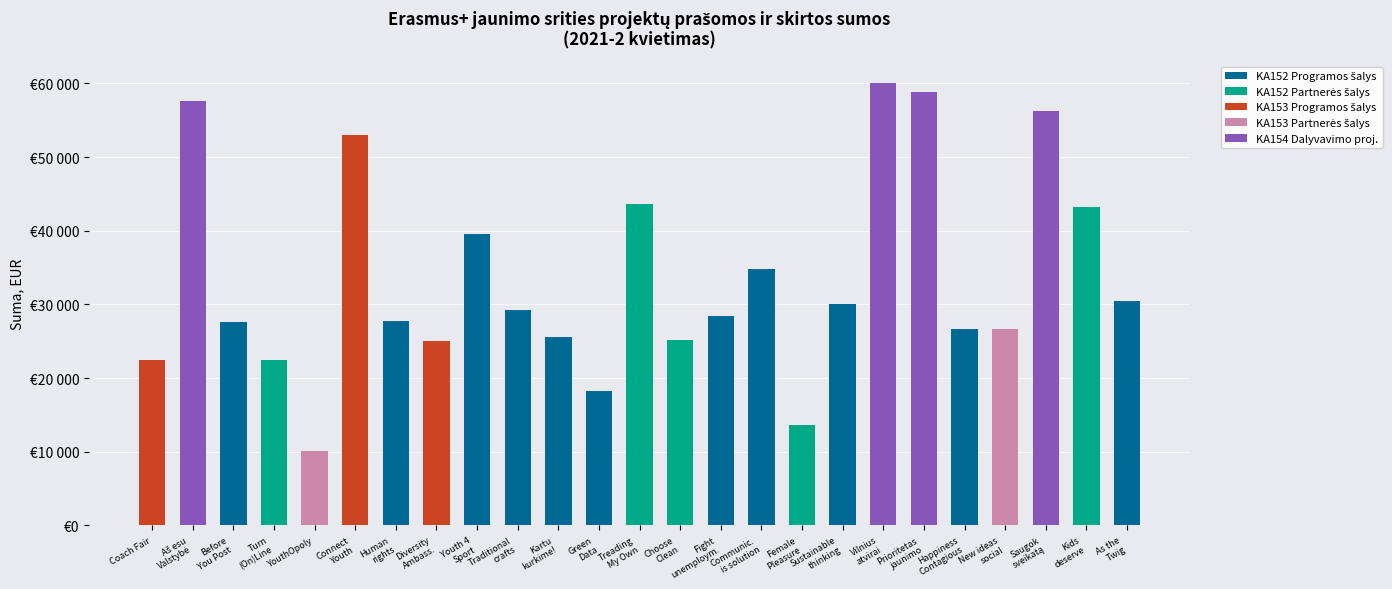

Which series has the largest total across all categories?

KA152 Programos šalys